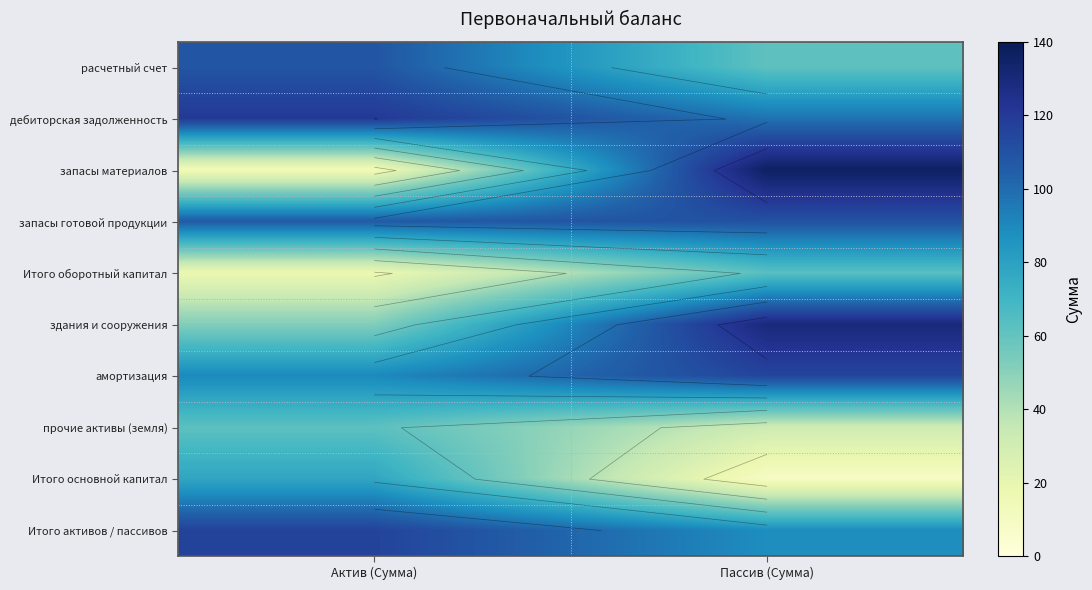

At which category is the sum across all series the highest?

Пассив (Сумма)